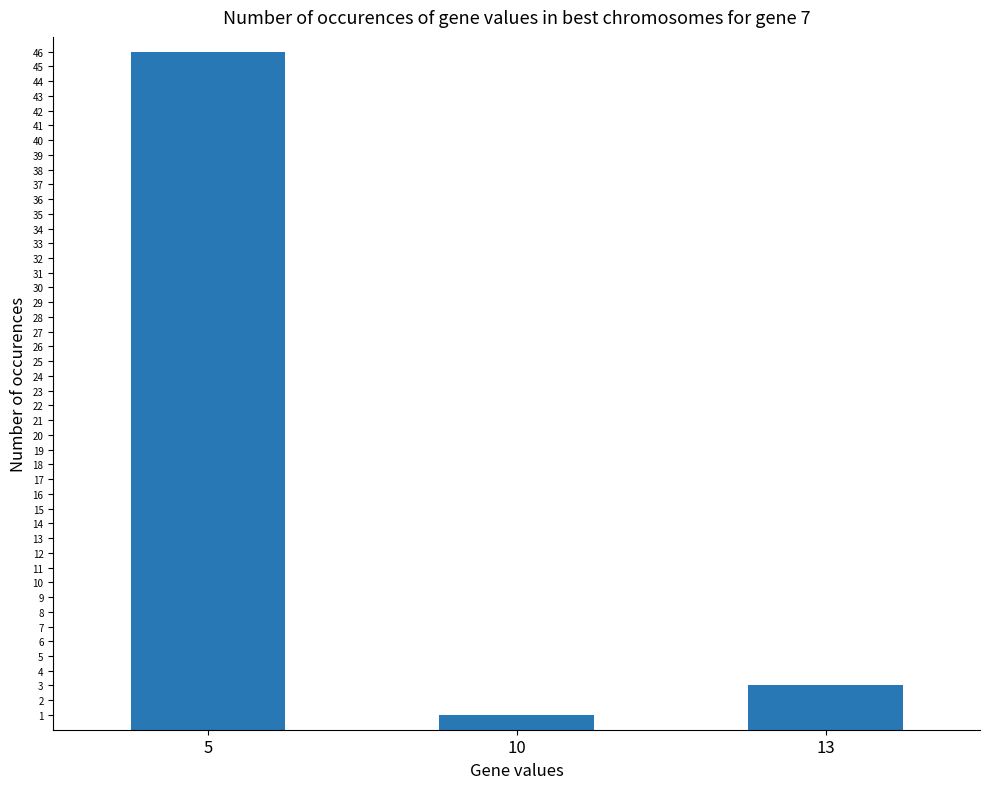

What is the approximate value at 13?

3